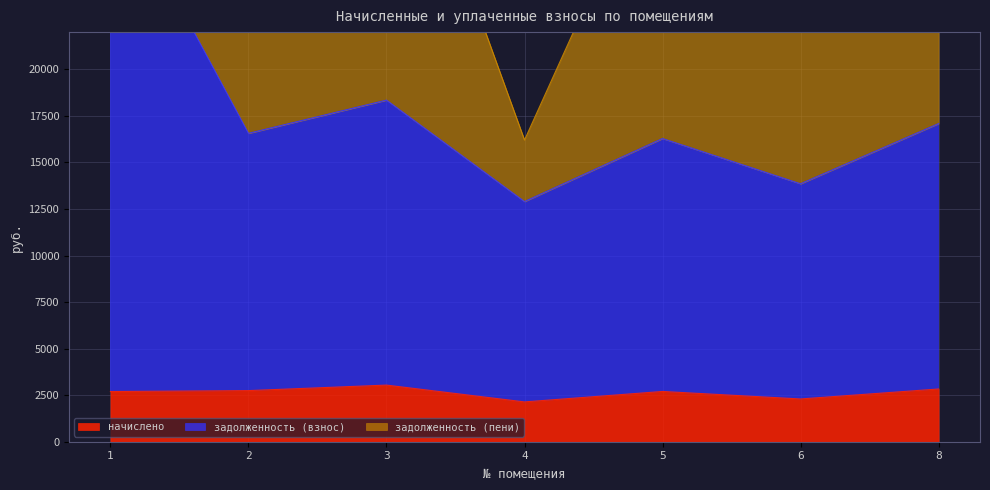

Read the начислено value at 3.

3041.4